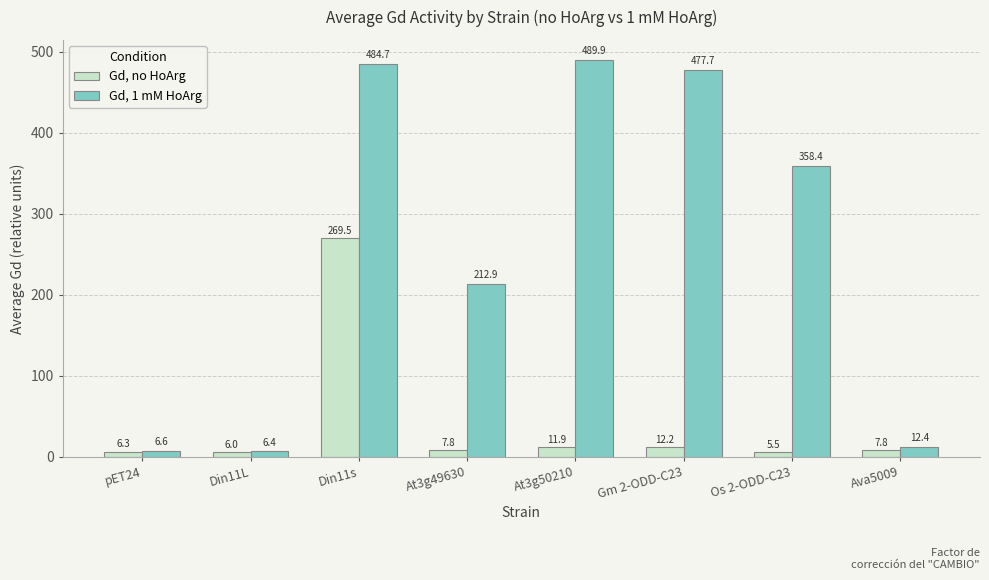

Reading left to right, transcribe all the data shown in this chart.

Gd, no HoArg: pET24=6.3	Din11L=6.0	Din11s=269.5	At3g49630=7.8	At3g50210=11.9	Gm 2-ODD-C23=12.2	Os 2-ODD-C23=5.5	Ava5009=7.8
Gd, 1 mM HoArg: pET24=6.6	Din11L=6.4	Din11s=484.7	At3g49630=212.9	At3g50210=489.9	Gm 2-ODD-C23=477.7	Os 2-ODD-C23=358.4	Ava5009=12.4